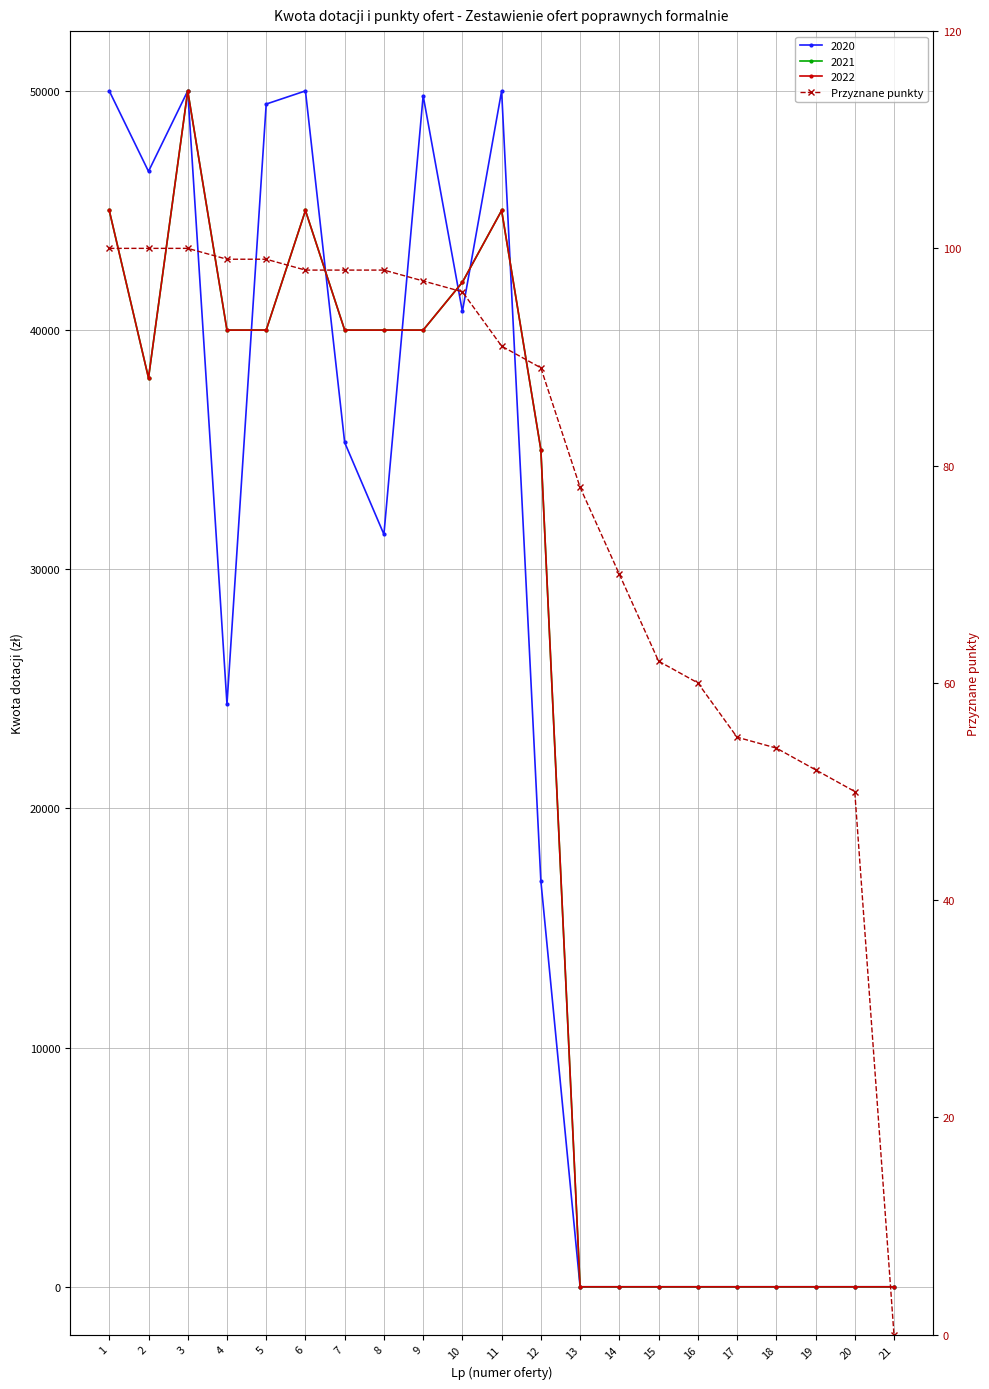

Count the number of categories in the chart.

21